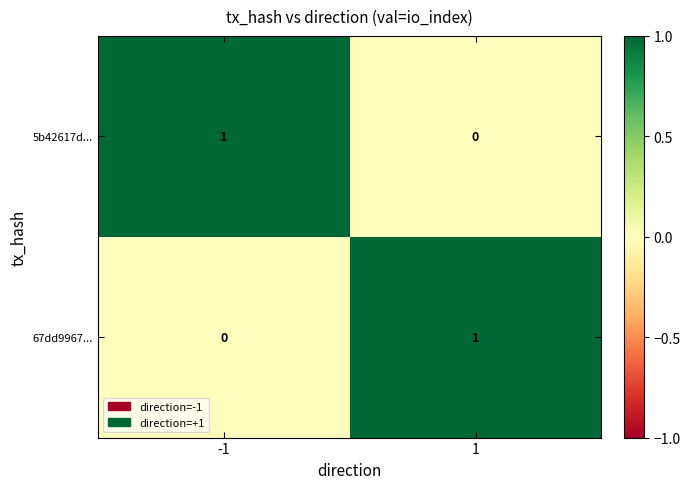

List the labels in order of 67dd9967... value, smallest first.

-1, 1